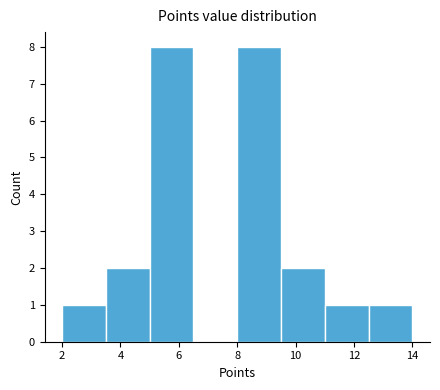

Reading left to right, transcribe this chart: for each bar, give the range it covers on the x-axis and its height. Neither the bar edges nor the heights are printed on the chart, so give them approximately, as read against the axes.

2.0 to 3.5: 1
3.5 to 5.0: 2
5.0 to 6.5: 8
6.5 to 8.0: 0
8.0 to 9.5: 8
9.5 to 11.0: 2
11.0 to 12.5: 1
12.5 to 14.0: 1